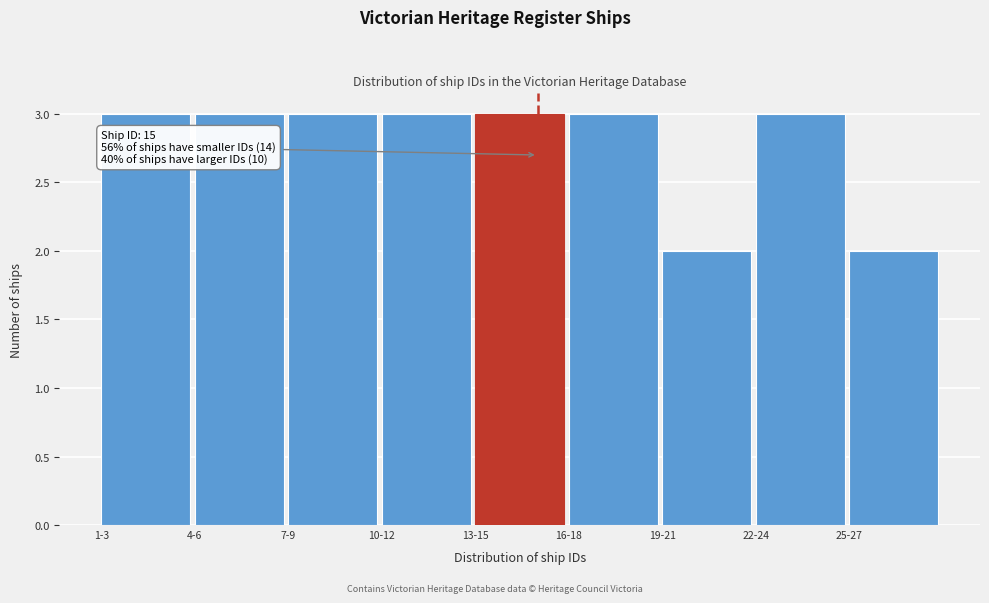

Reading left to right, transcribe all the data shown in this chart.

3	3	3	3	3	3	2	3	2